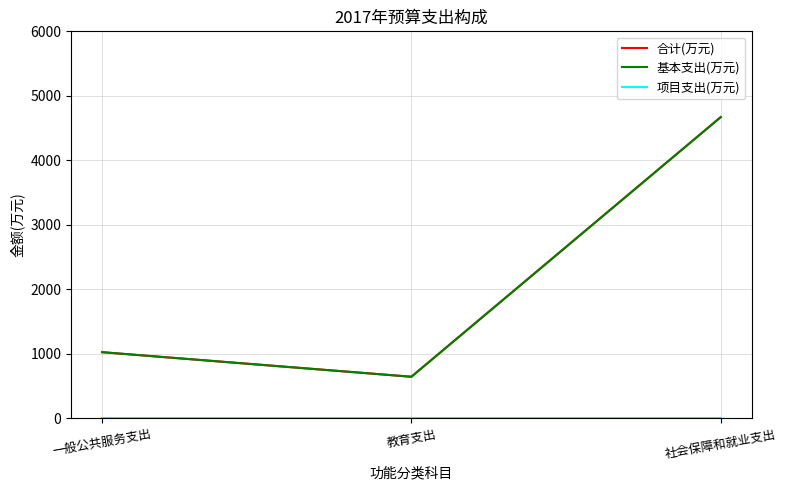

Reading left to right, transcribe all the data shown in this chart.

合计(万元): 一般公共服务支出=1026.3	教育支出=645.3	社会保障和就业支出=4670.4
基本支出(万元): 一般公共服务支出=1026.3	教育支出=645.3	社会保障和就业支出=4670.4
项目支出(万元): 一般公共服务支出=0.0	教育支出=0.0	社会保障和就业支出=0.0